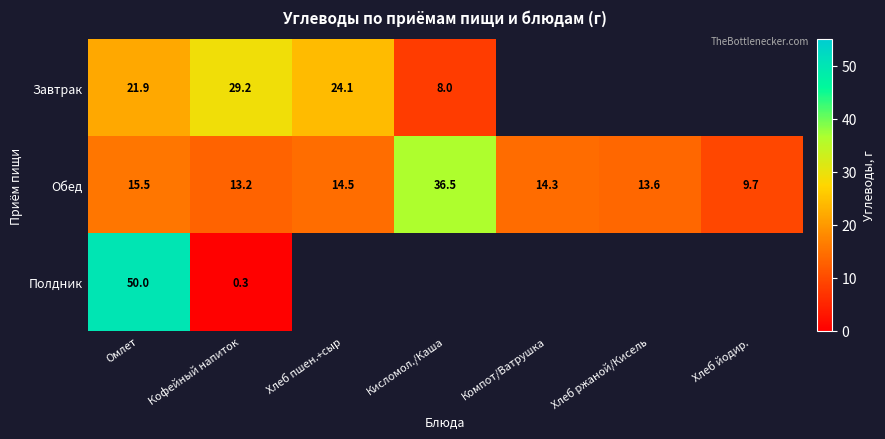

Is it true that Обед equals 15.5 at Омлет?

True